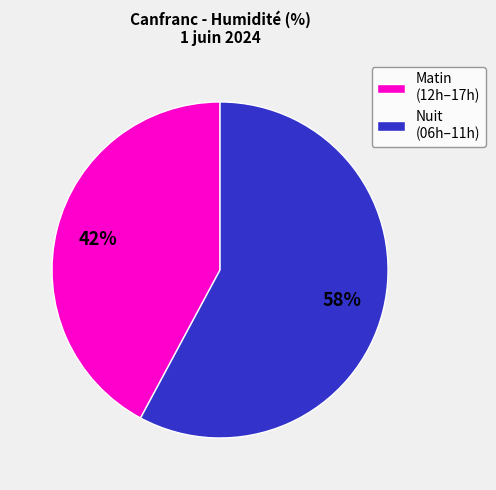

What percentage is the Matin (12h–17h) slice, to the nearest percent?

42%